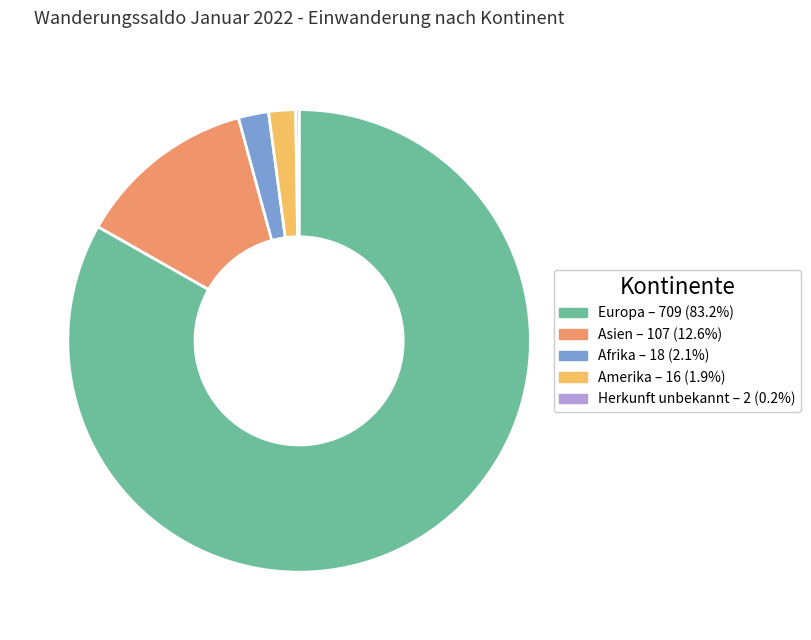

Does any single category account for the majority?

Yes